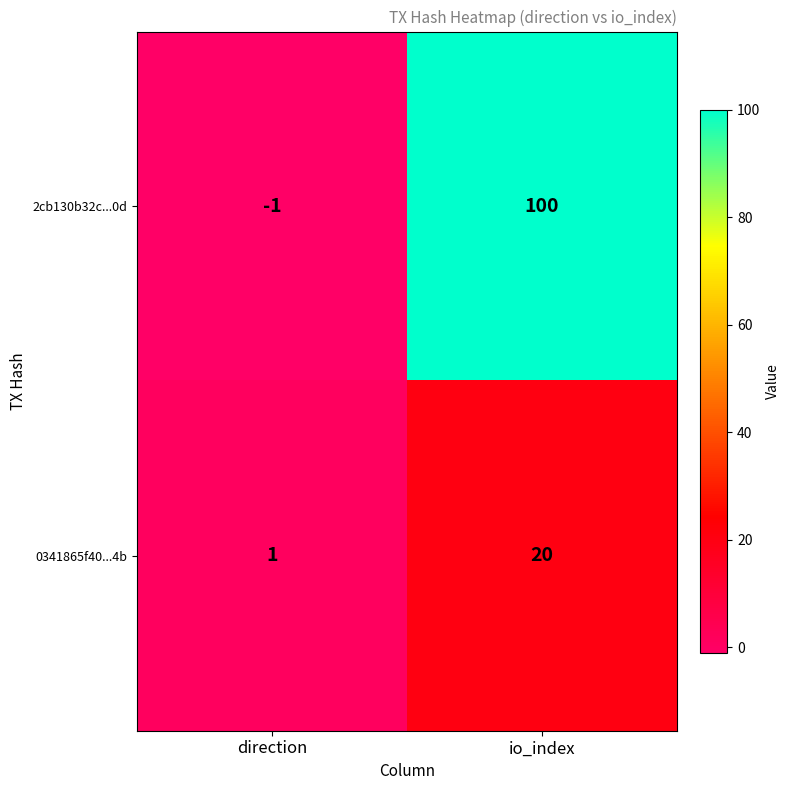

List the series in order of their peak value, highest first.

2cb130b32c...0d, 0341865f40...4b